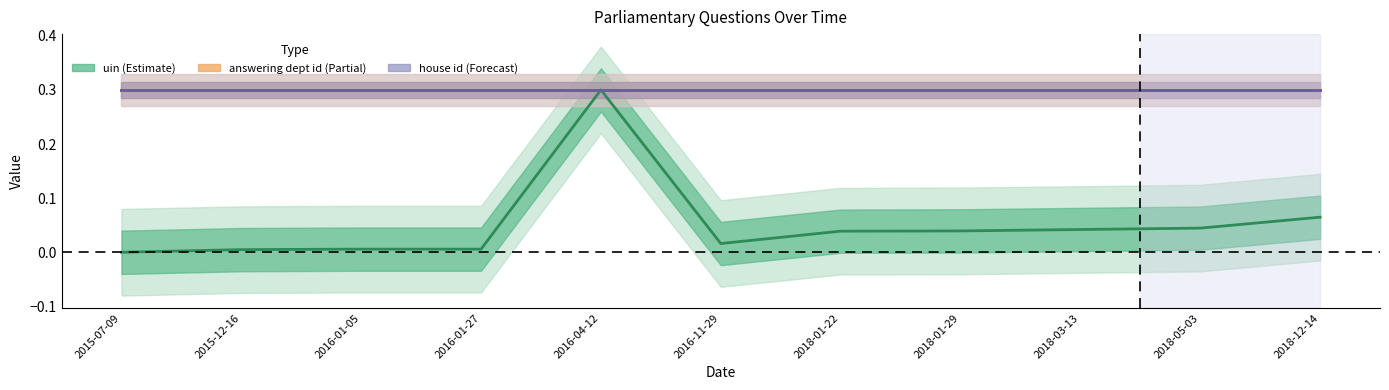

Rank the series at 2018-01-29 from lowest to highest value.

uin, answering dept id, house id